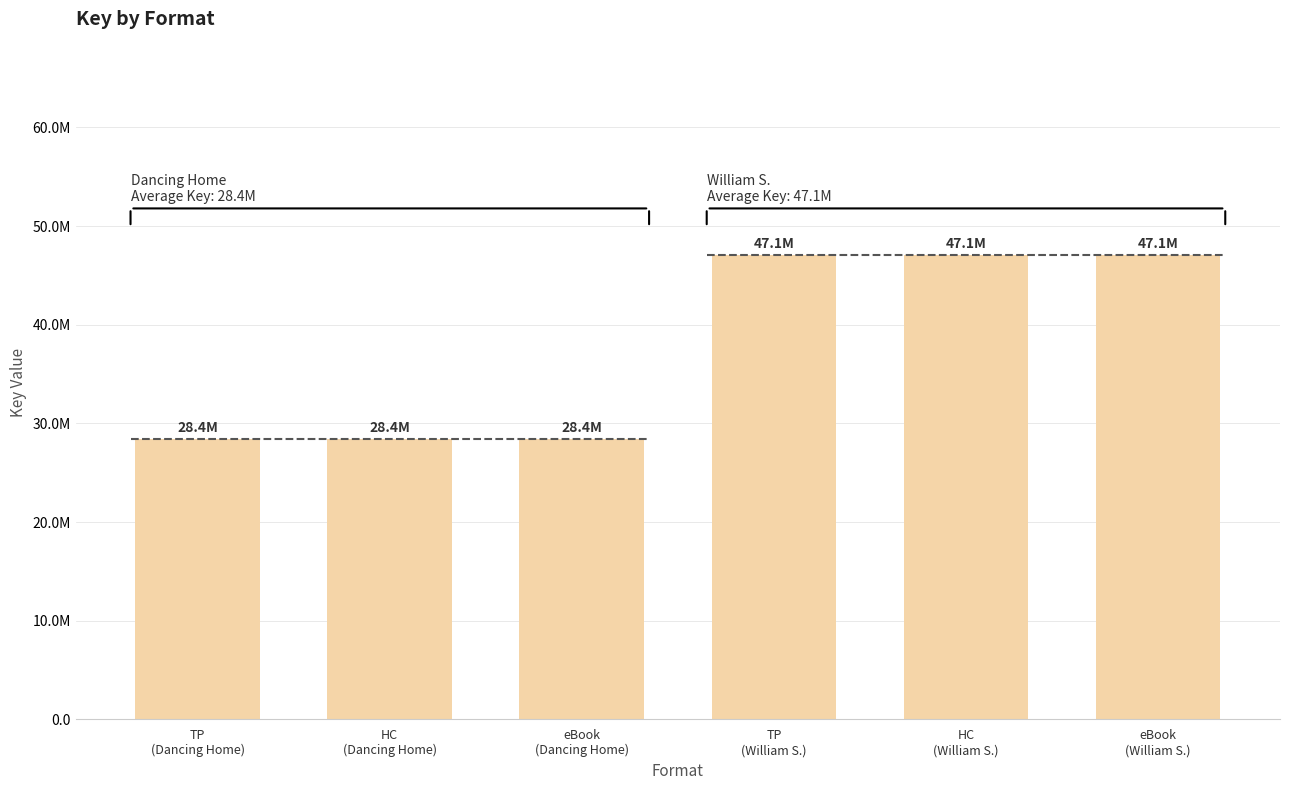

Reading left to right, transcribe all the data shown in this chart.

28412257	28412257	28412257	47074360	47074360	47074360